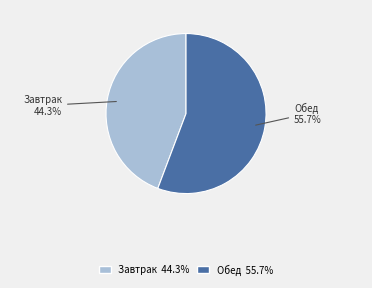

To the nearest percent, what percentage of the pie is Завтрак?

44%